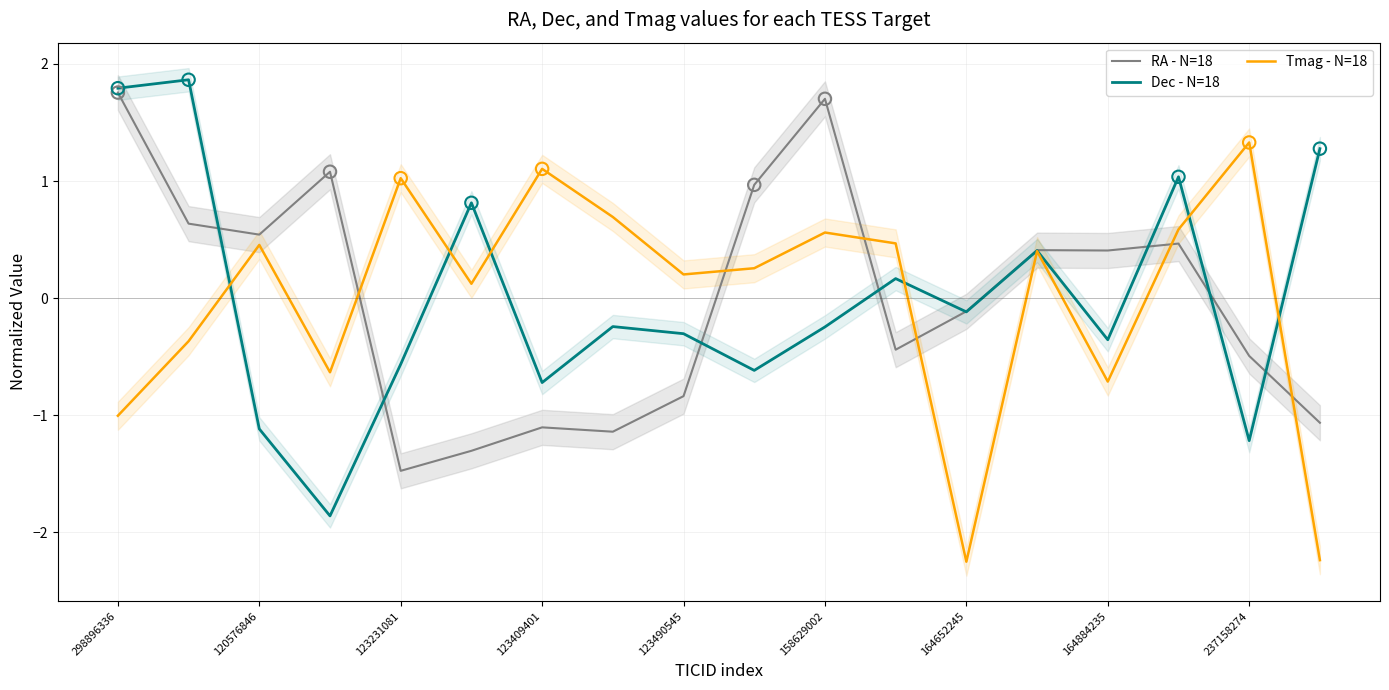

Which series contains the highest Y value?

Dec - N=18